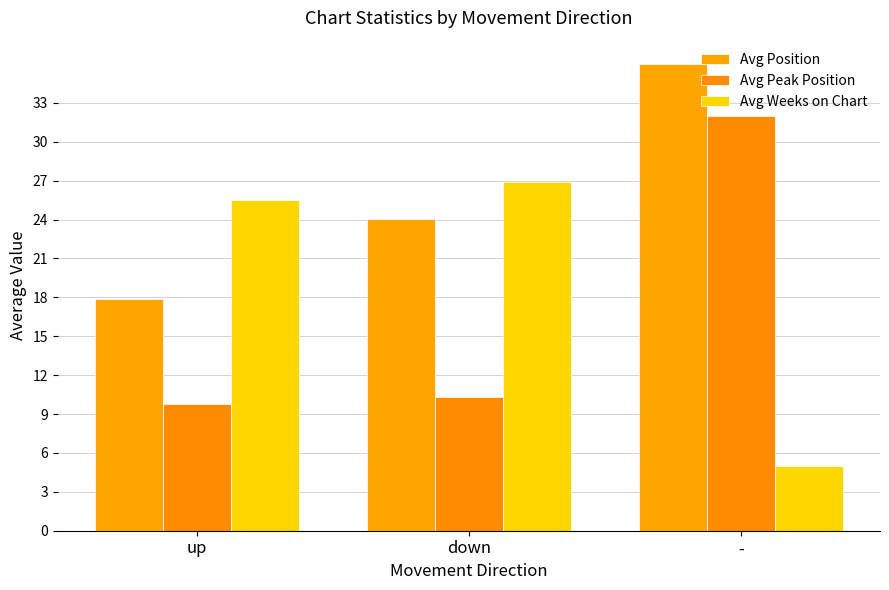

What is the difference between the maximum and minimum values in the Avg Position series?

18.1